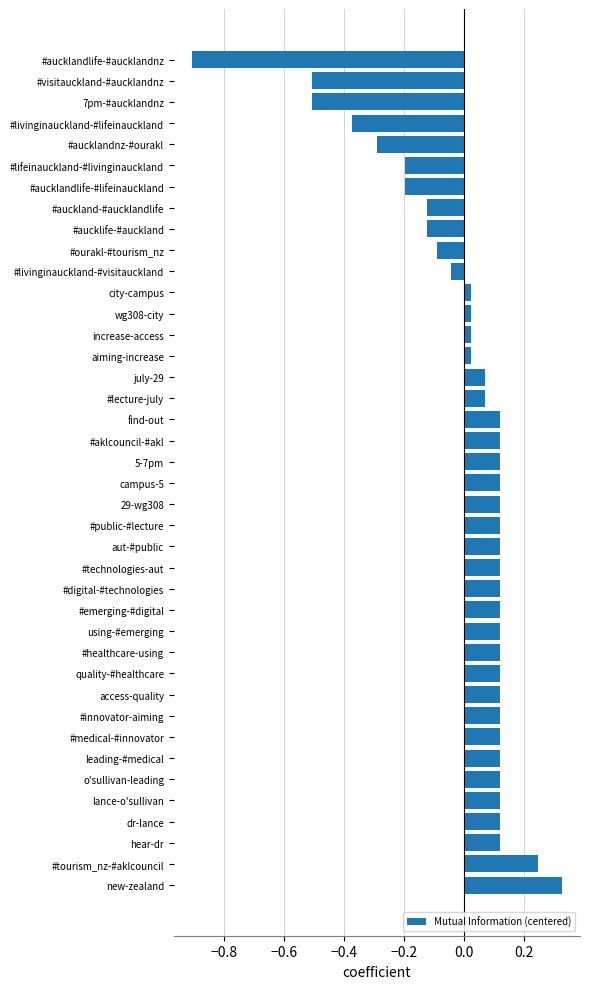

Is it true that the value at #tourism_nz-#aklcouncil is 0.1?

False